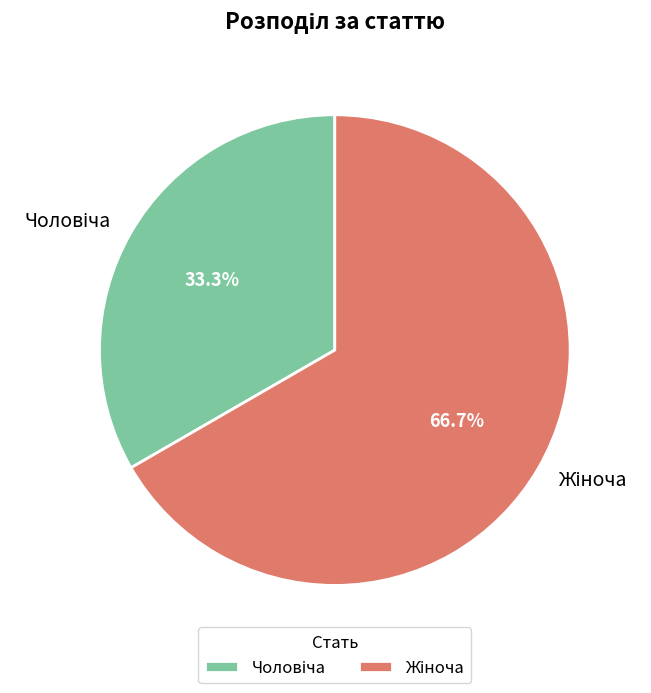

Is there any slice that represents more than half of the pie?

Yes